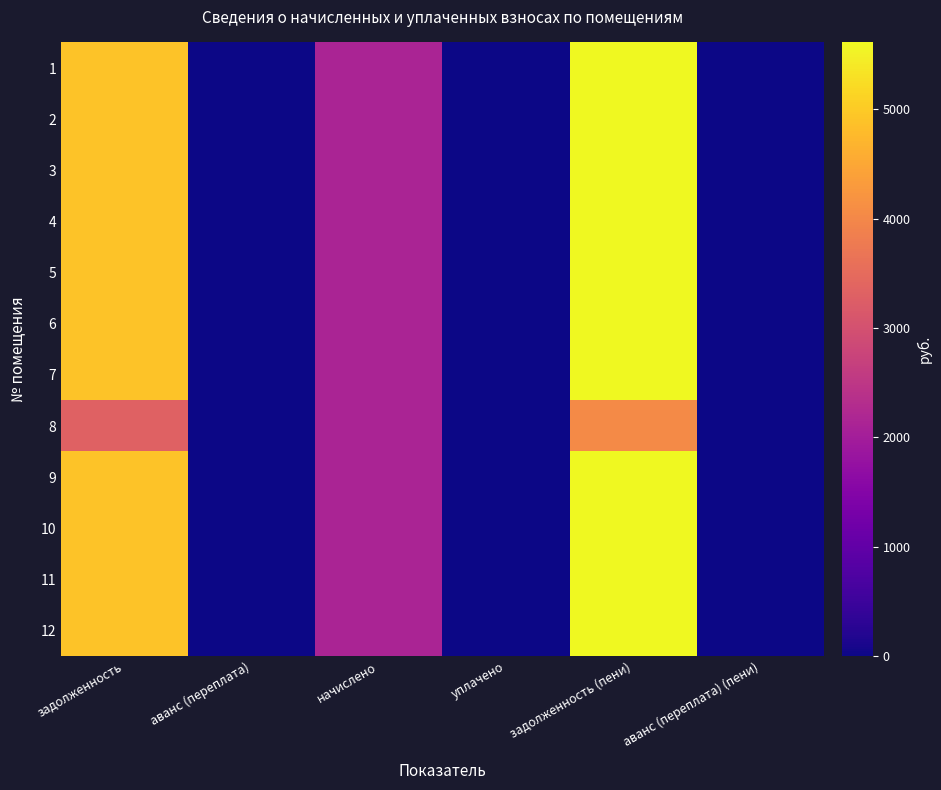

Rank the series by their maximum value, from highest to lowest.

1, 2, 3, 4, 5, 6, 7, 9, 10, 11, 12, 8